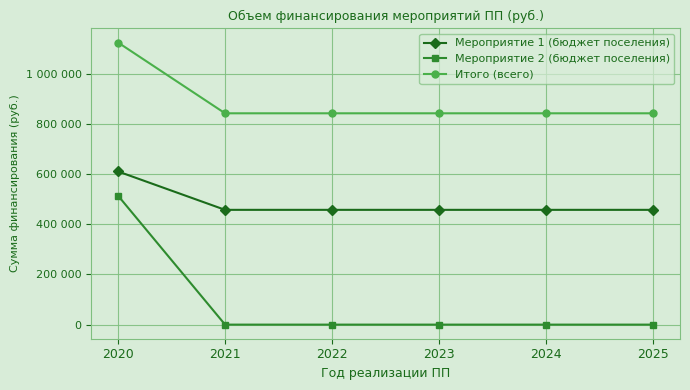

Which label corresponds to the largest value in the chart?

2020